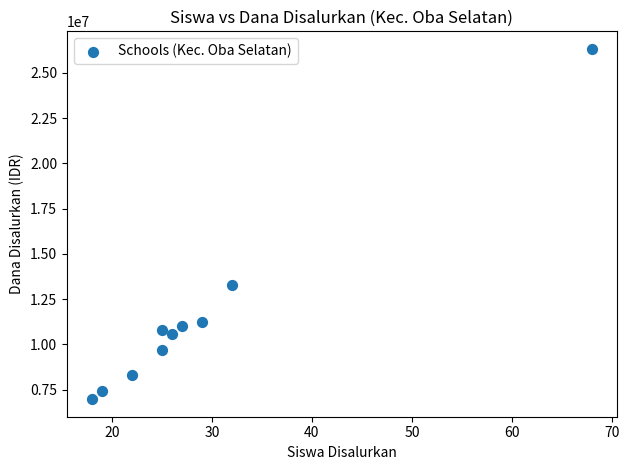

What is the average Y value?

11565000